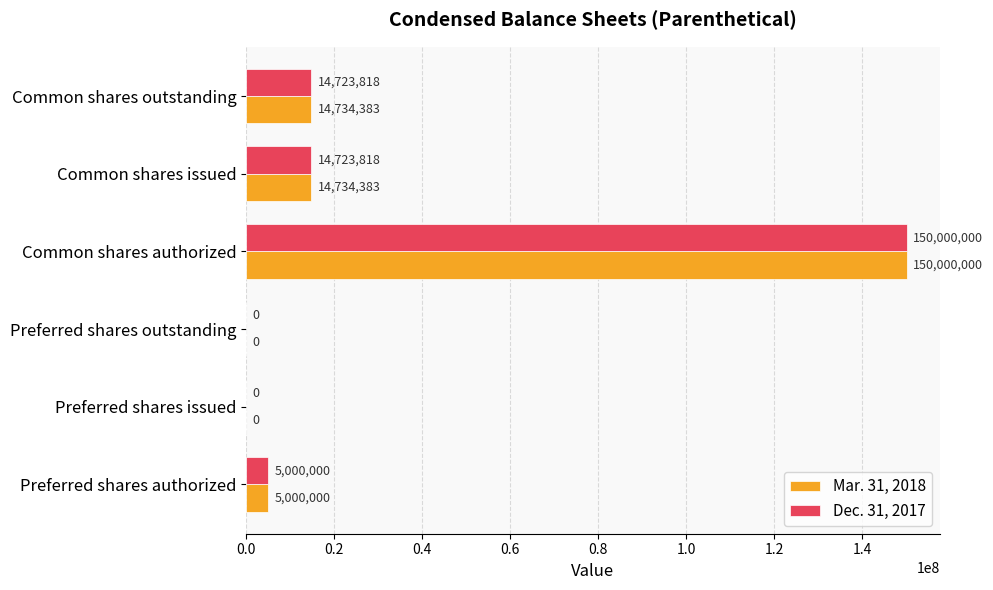

The Mar. 31, 2018 series shows 5000000 at Preferred shares authorized. True or false?

True